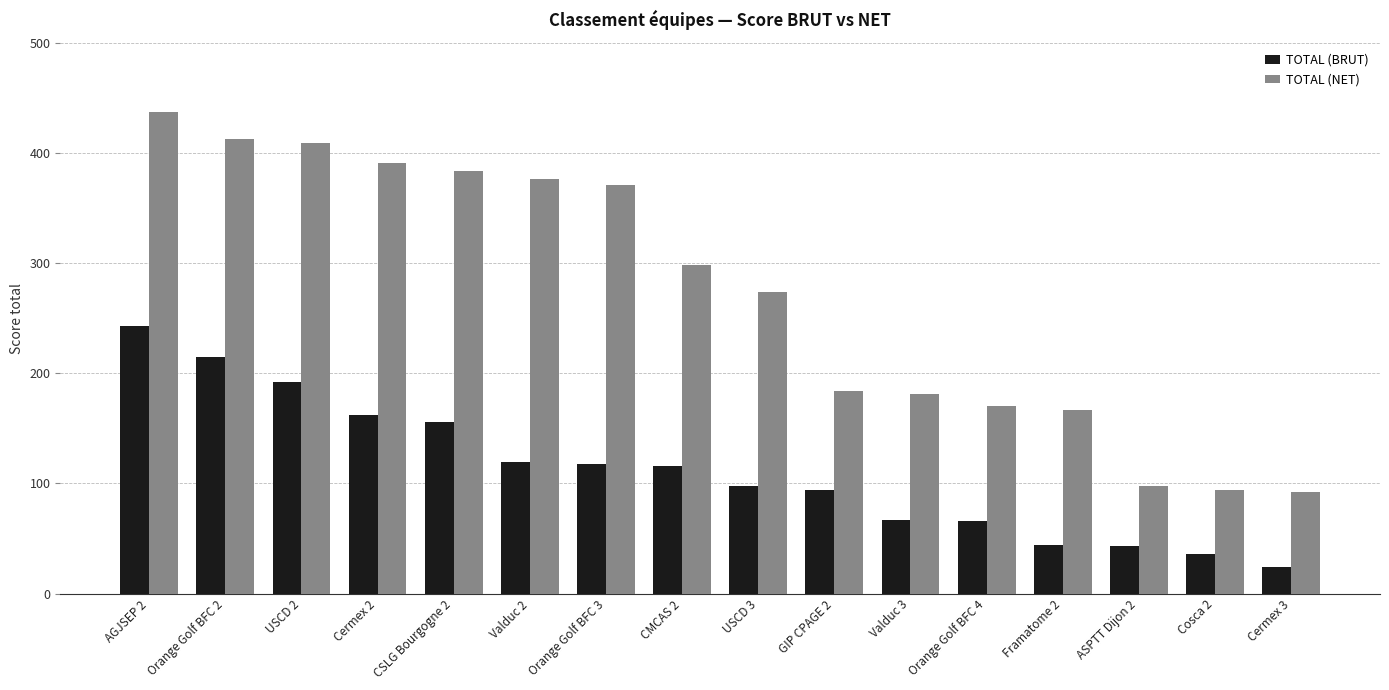

At which label does TOTAL (BRUT) first exceed 116?

AGJSEP 2